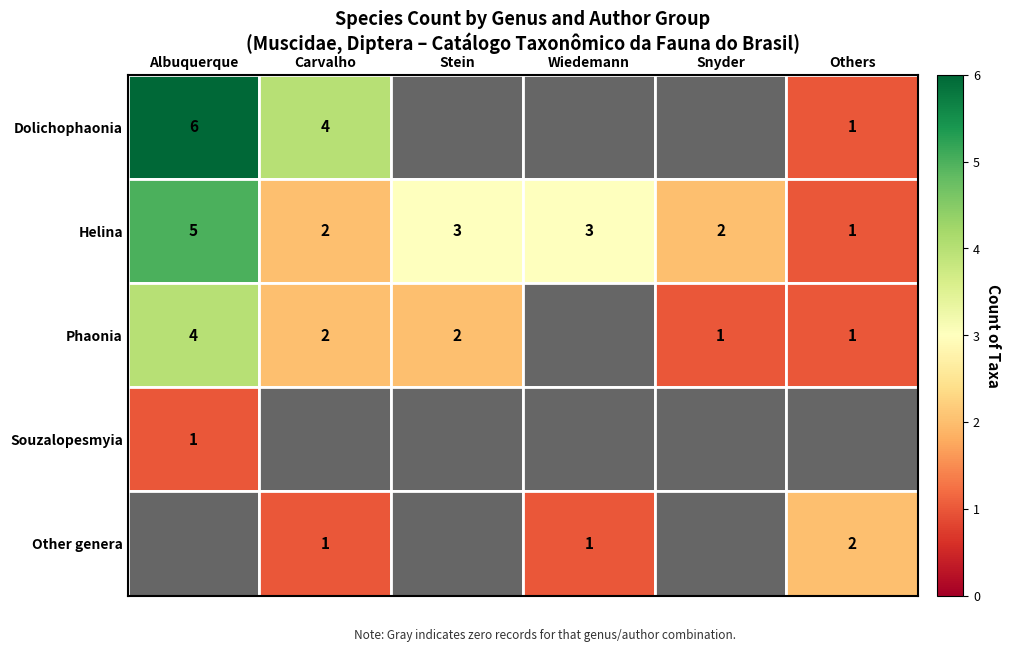

What value does the Helina series have at Albuquerque?

5